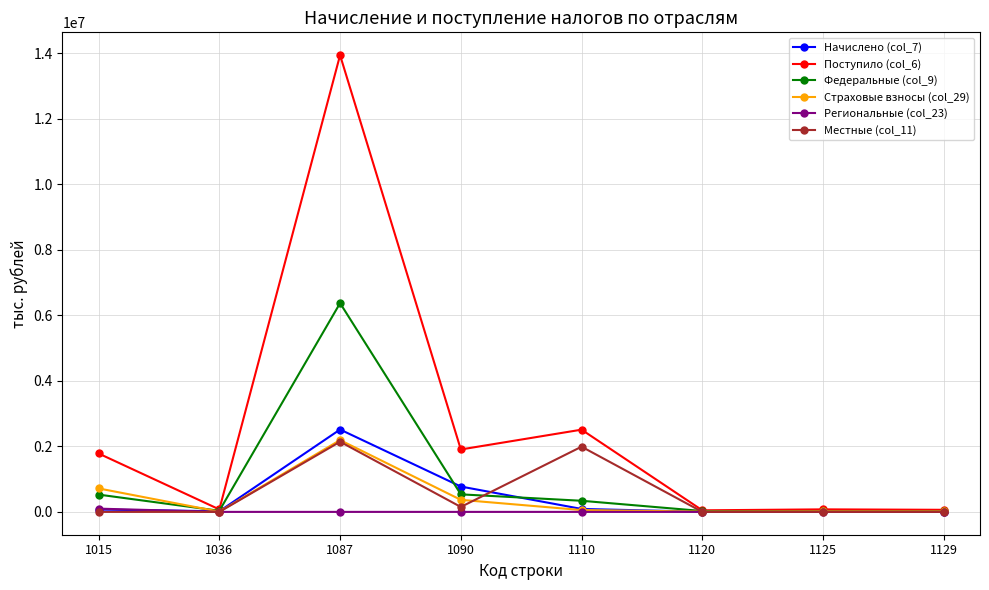

How many lines are shown in the chart?

6